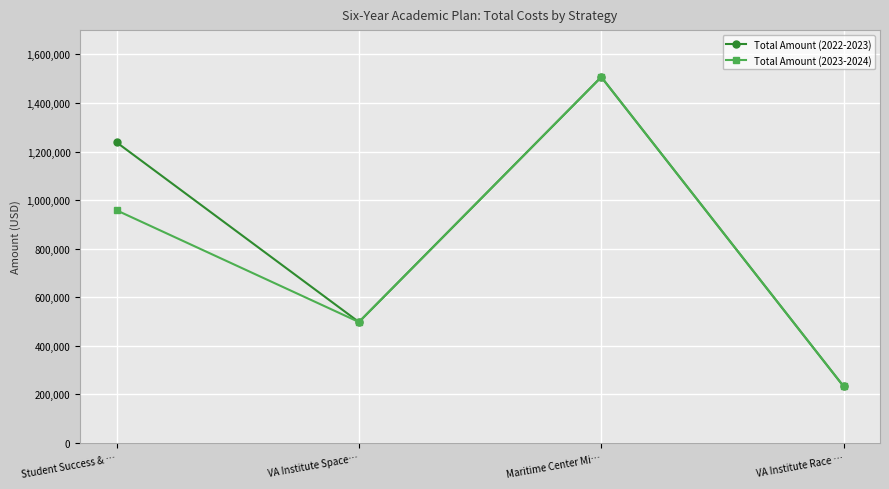

How many interior local valleys does the Total Amount (2022-2023) series have?

1